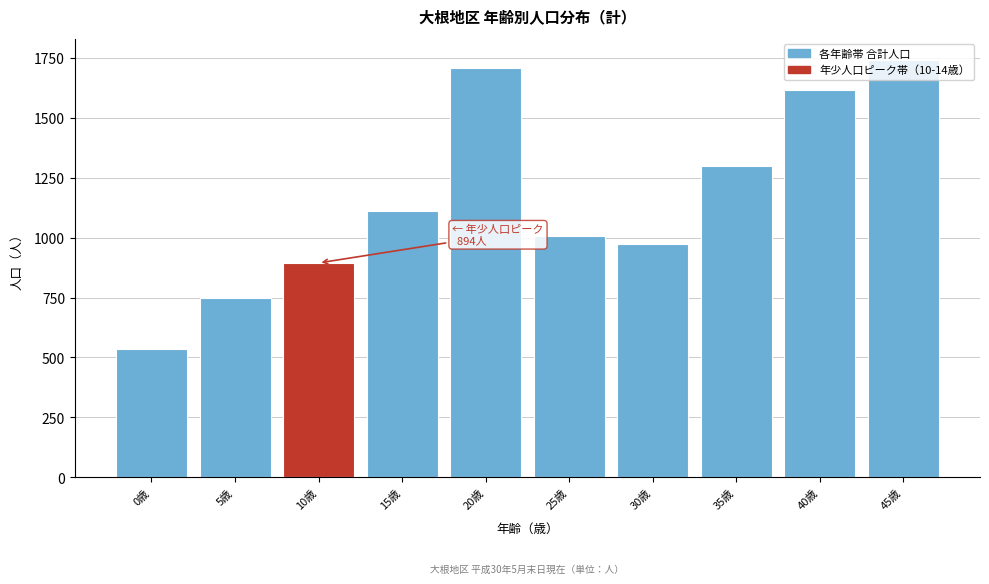

Between 5歳 and 10歳, which is larger?

10歳